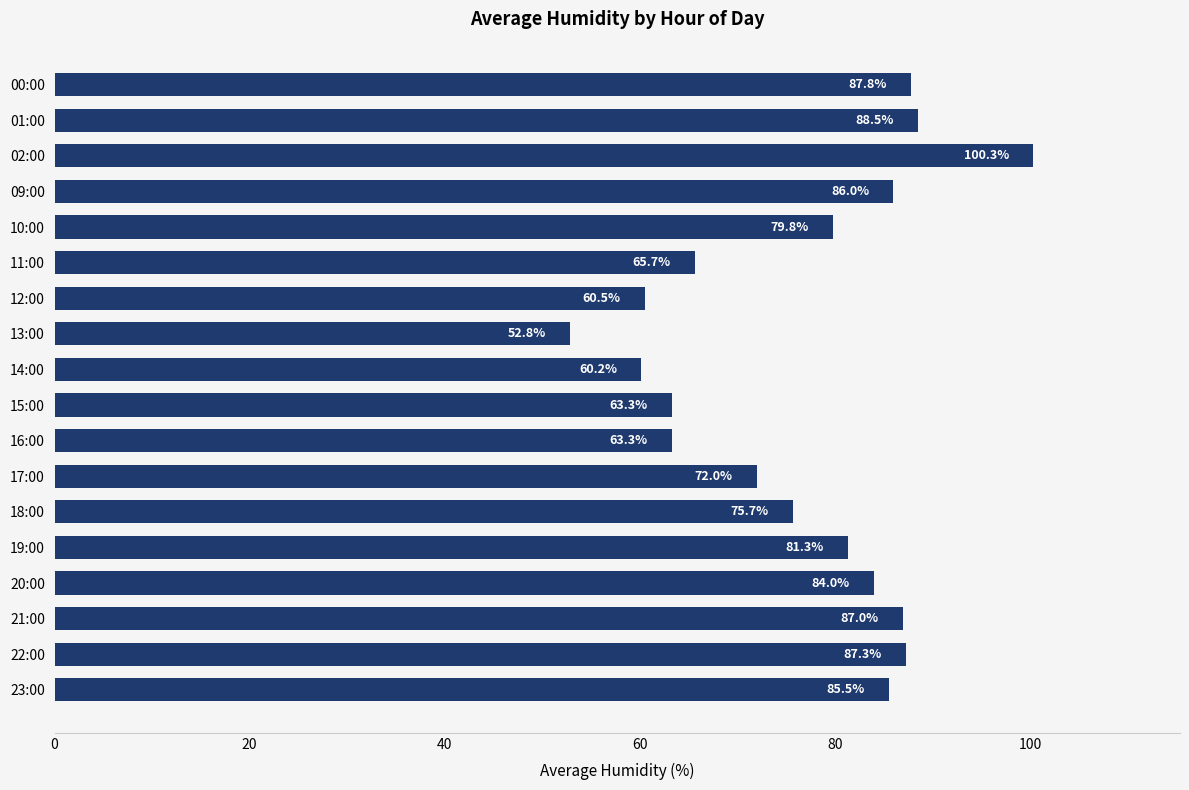

At which label is the value closest to 76?

18:00